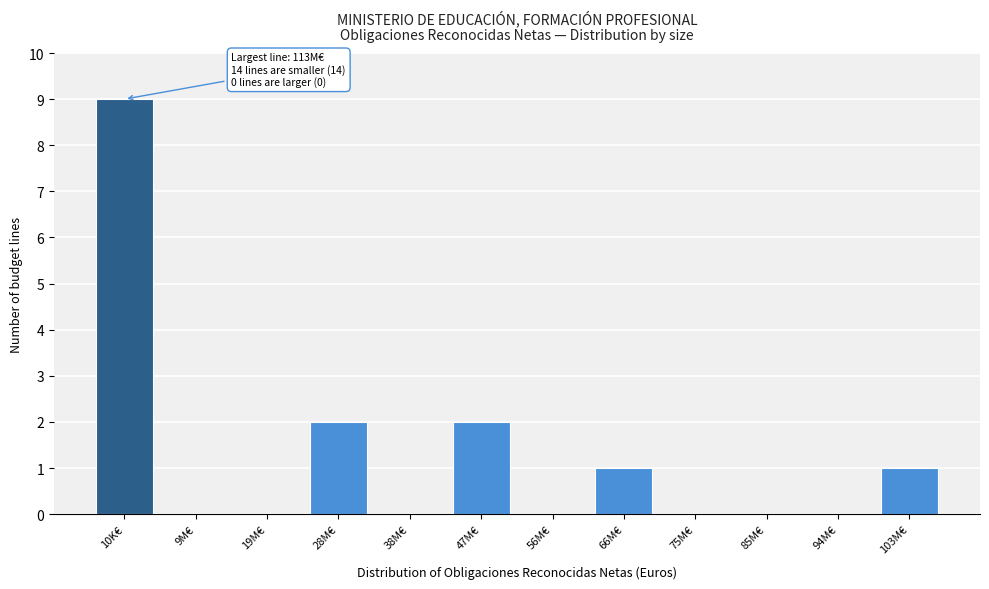

Reading left to right, transcribe all the data shown in this chart.

10K€=9	9M€=0	19M€=0	28M€=2	38M€=0	47M€=2	56M€=0	66M€=1	75M€=0	85M€=0	94M€=0	103M€=1